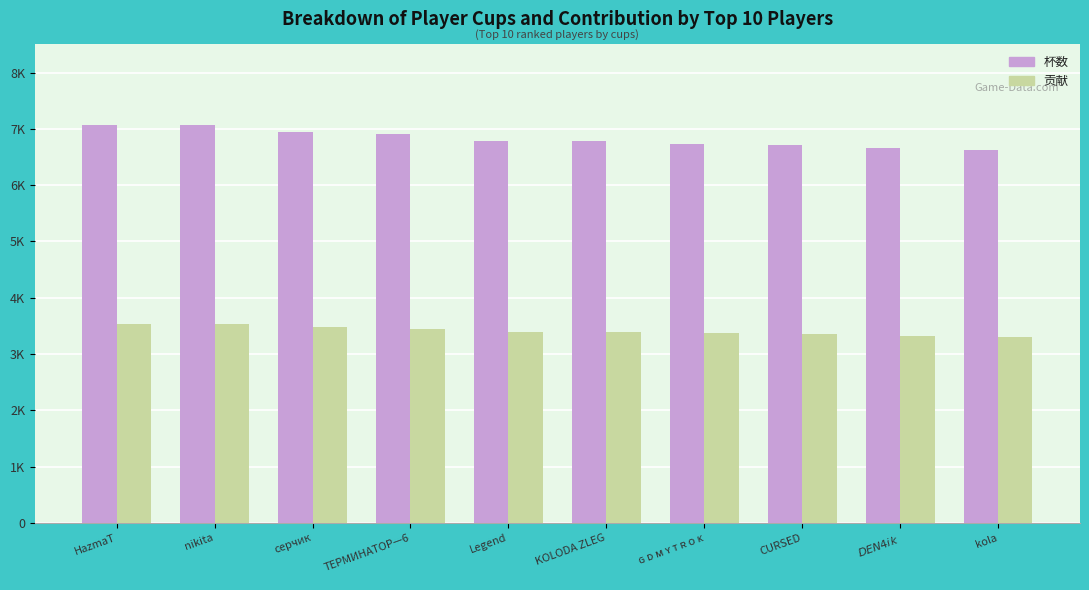

At which category is the sum across all series the highest?

HazmaT